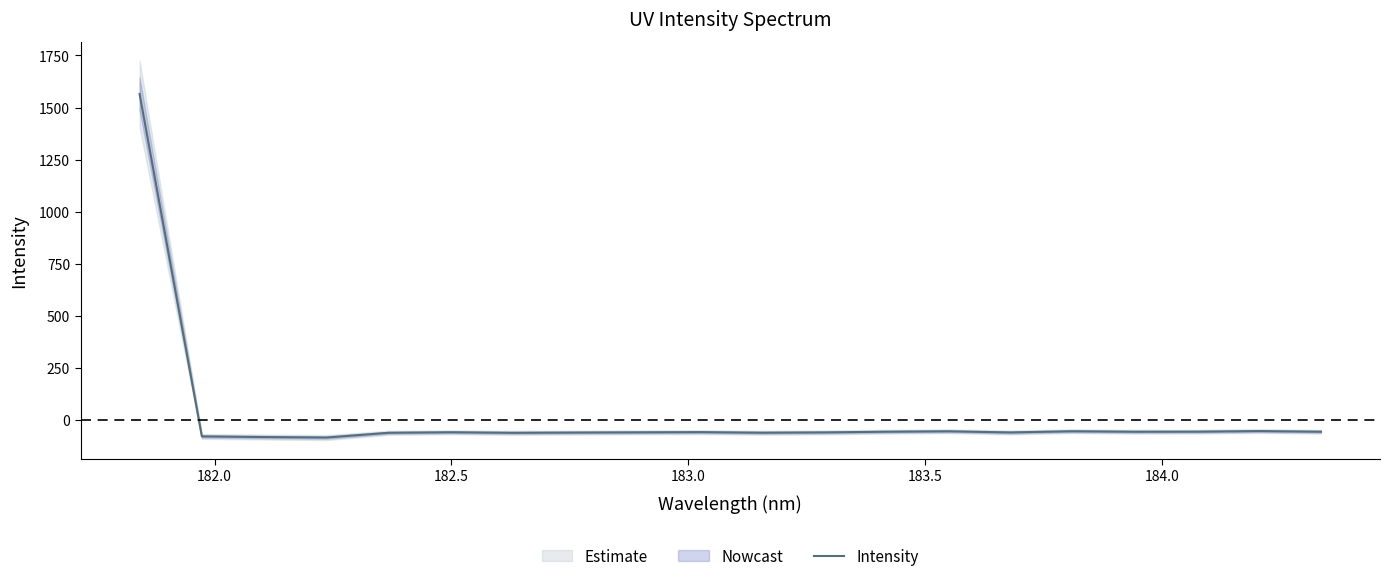

How many interior local valleys (lower than both neighbors) does the data have?

5